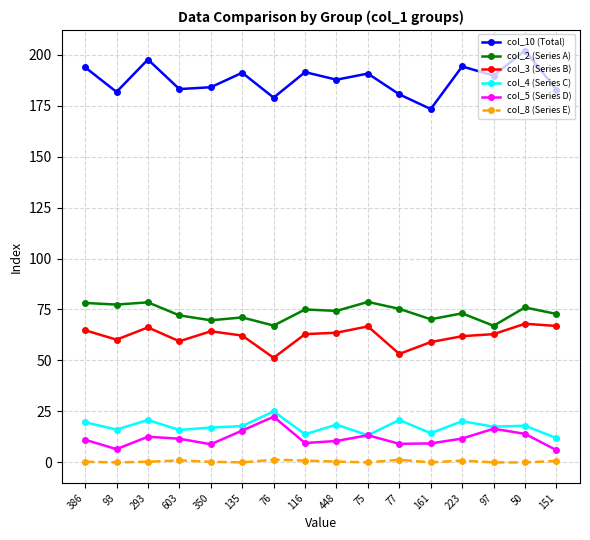

Which series changed the most between 386 and 50?

col_10 (Total)